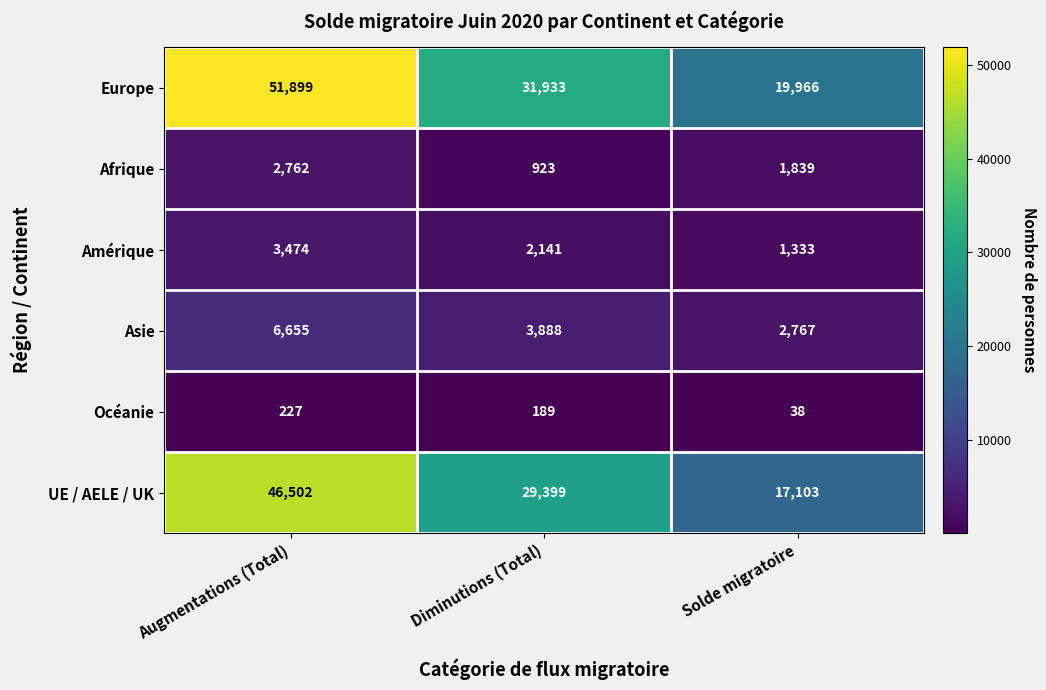

Count the Amérique values in the range 1333 to 3474.

3